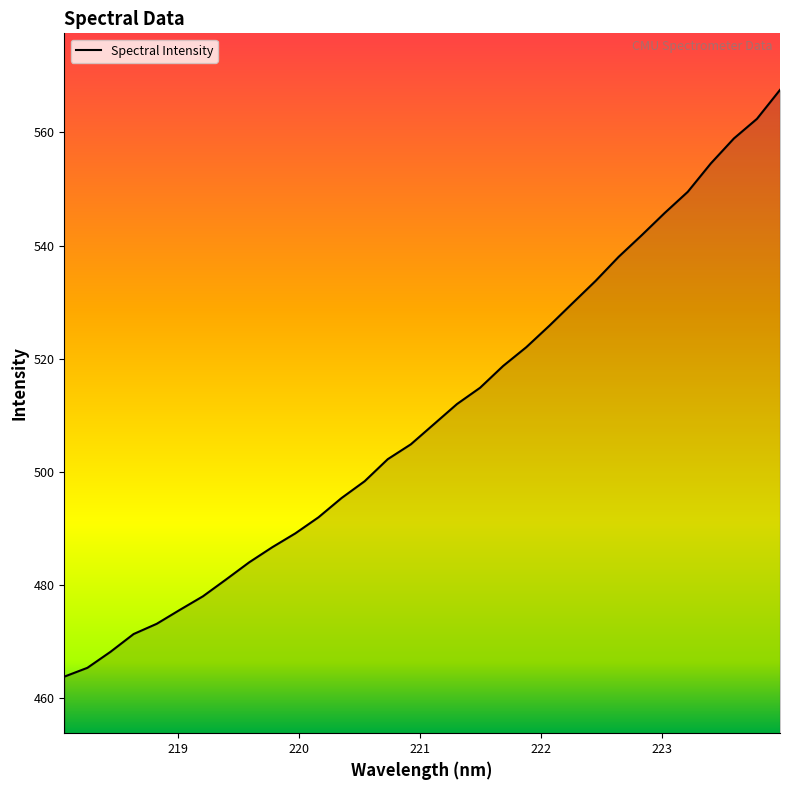

What is the maximum value shown in the chart?

567.5